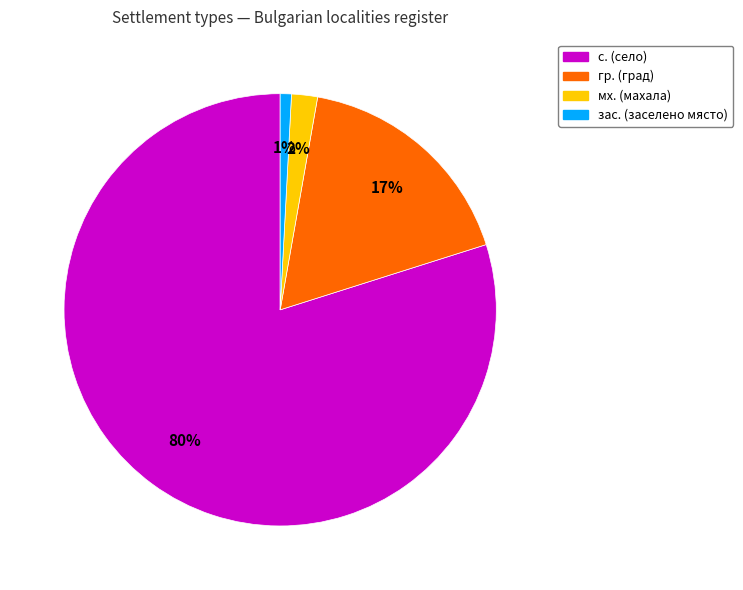

Does any single category account for the majority?

Yes